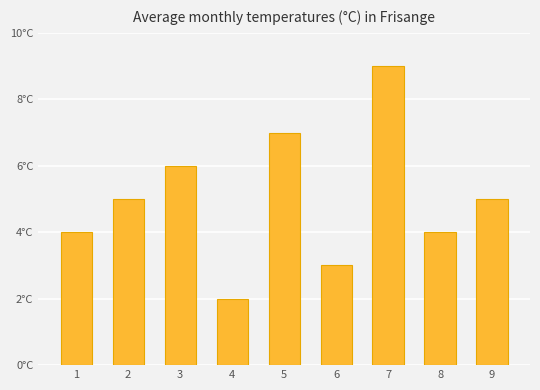

Does the chart contain any negative values?

No